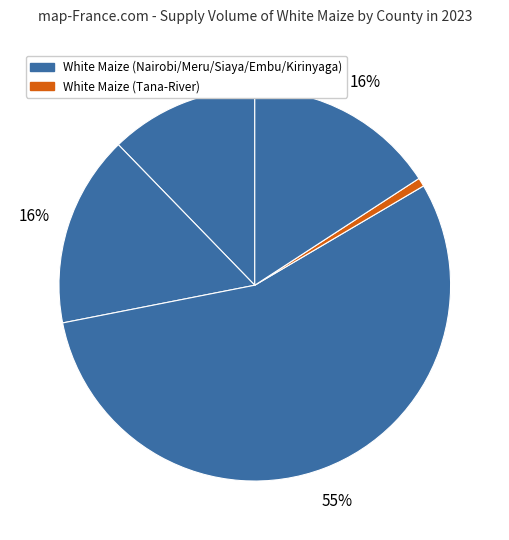

How many slices are in this pie chart?

5